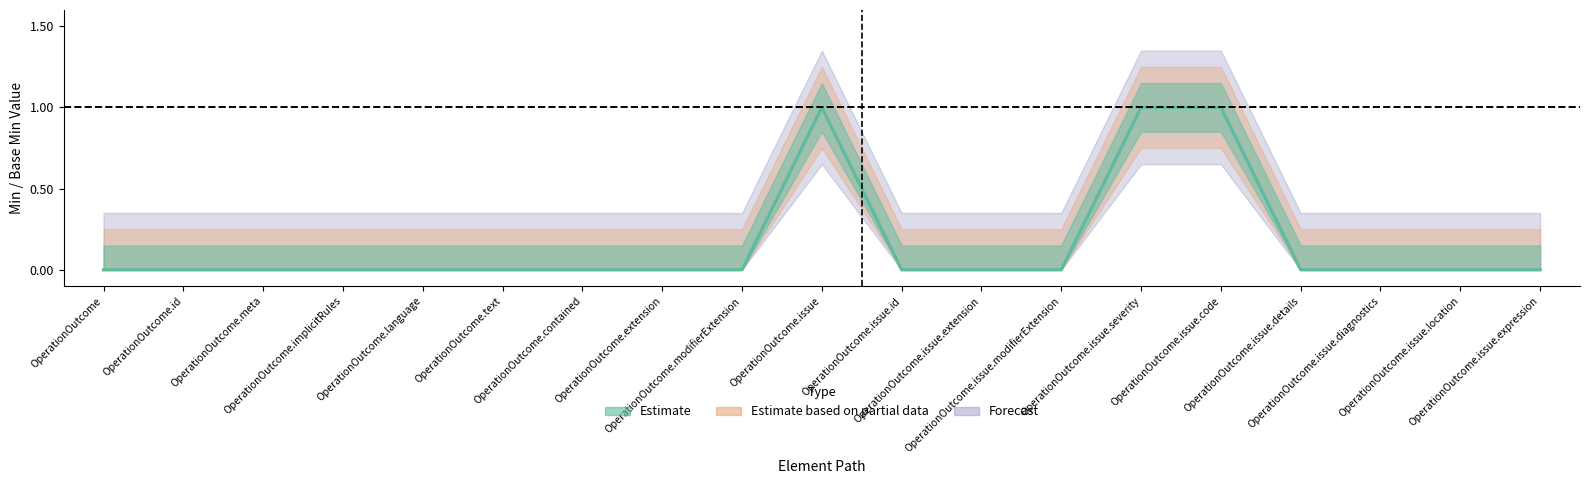

How many data points in Estimate are above 0?

3